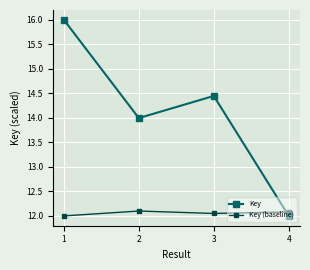

True or false: Key has more than 2 interior local peaks.

False